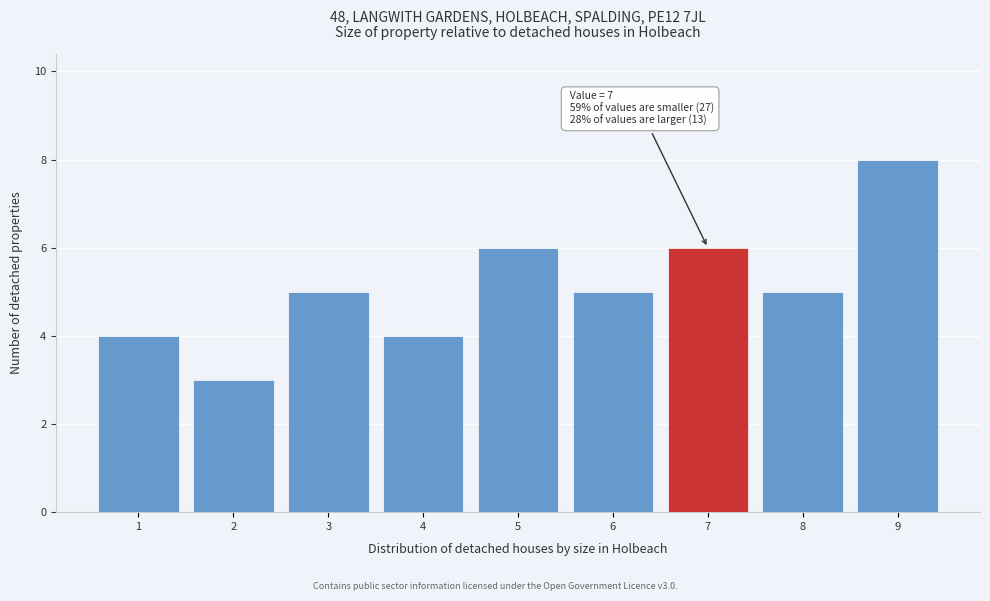

Which range on the x-axis has the tallest bar?

8.5 to 9.5